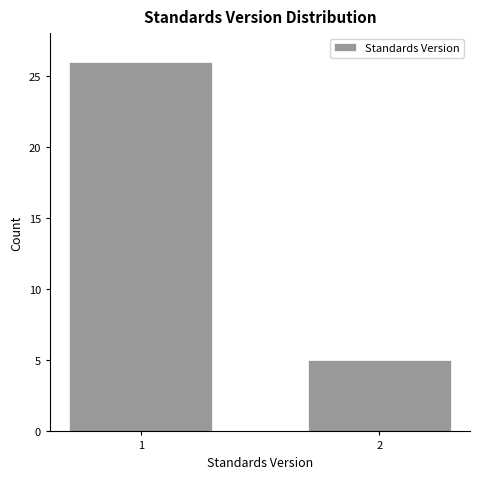

Reading left to right, transcribe all the data shown in this chart.

26	5